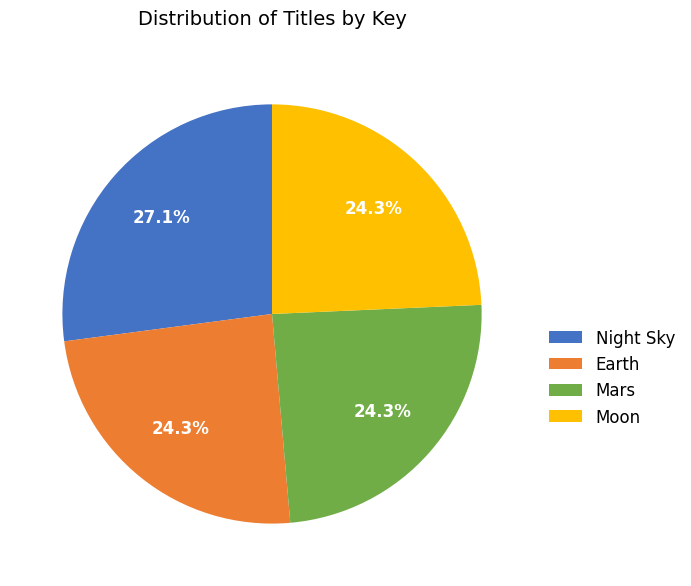

Approximately how many times larger is the value at Mars compared to Earth?

1.0